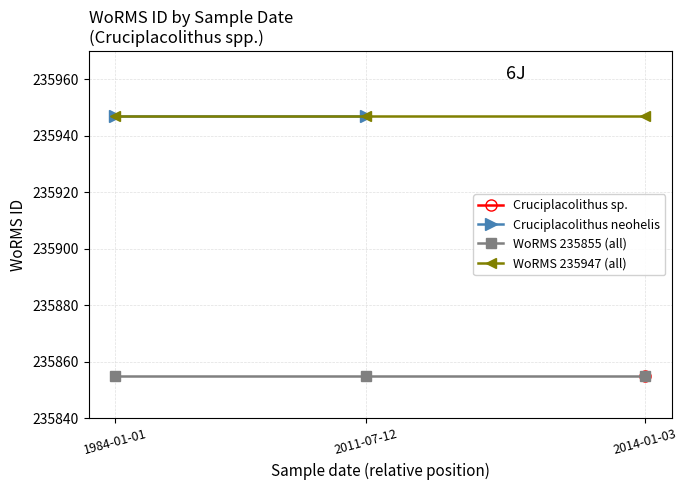

The value of Cruciplacolithus neohelis at 2014-01-03 is 315082. True or false?

False